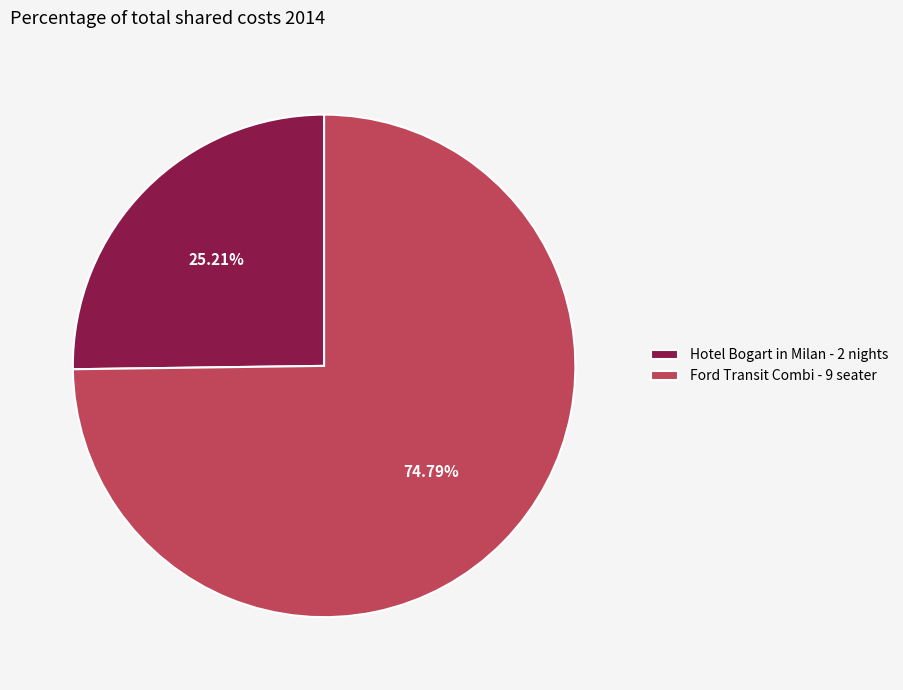

Is it true that Hotel Bogart in Milan - 2 nights is 36% of the pie?

False